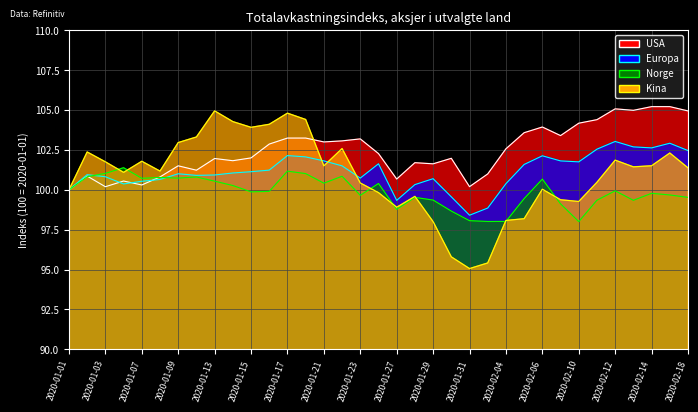

Reading left to right, transcribe all the data shown in this chart.

USA: 2020-01-01=100.0	2020-01-02=100.9	2020-01-03=100.2	2020-01-06=100.5	2020-01-07=100.3	2020-01-08=100.8	2020-01-09=101.5	2020-01-10=101.2	2020-01-13=102.0	2020-01-14=101.8	2020-01-15=102.0	2020-01-16=102.9	2020-01-17=103.2	2020-01-20=103.2	2020-01-21=103.0	2020-01-22=103.1	2020-01-23=103.2	2020-01-24=102.3	2020-01-27=100.7	2020-01-28=101.7	2020-01-29=101.6	2020-01-30=102.0	2020-01-31=100.2	2020-02-03=101.0	2020-02-04=102.6	2020-02-05=103.6	2020-02-06=103.9	2020-02-07=103.4	2020-02-10=104.2	2020-02-11=104.4	2020-02-12=105.1	2020-02-13=105.0	2020-02-14=105.2	2020-02-17=105.2	2020-02-18=104.9
Europa: 2020-01-01=100.0	2020-01-02=100.9	2020-01-03=100.8	2020-01-06=100.4	2020-01-07=100.5	2020-01-08=100.6	2020-01-09=101.0	2020-01-10=100.9	2020-01-13=100.9	2020-01-14=101.1	2020-01-15=101.1	2020-01-16=101.2	2020-01-17=102.1	2020-01-20=102.1	2020-01-21=101.8	2020-01-22=101.5	2020-01-23=100.7	2020-01-24=101.6	2020-01-27=99.3	2020-01-28=100.3	2020-01-29=100.7	2020-01-30=99.6	2020-01-31=98.4	2020-02-03=98.9	2020-02-04=100.4	2020-02-05=101.6	2020-02-06=102.1	2020-02-07=101.8	2020-02-10=101.8	2020-02-11=102.5	2020-02-12=103.0	2020-02-13=102.7	2020-02-14=102.6	2020-02-17=102.9	2020-02-18=102.5
Norge: 2020-01-01=100.0	2020-01-02=100.8	2020-01-03=101.0	2020-01-06=101.4	2020-01-07=100.7	2020-01-08=100.8	2020-01-09=100.7	2020-01-10=100.8	2020-01-13=100.5	2020-01-14=100.3	2020-01-15=99.9	2020-01-16=99.9	2020-01-17=101.2	2020-01-20=101.0	2020-01-21=100.4	2020-01-22=100.8	2020-01-23=99.7	2020-01-24=100.4	2020-01-27=98.8	2020-01-28=99.5	2020-01-29=99.4	2020-01-30=98.7	2020-01-31=98.1	2020-02-03=98.0	2020-02-04=98.0	2020-02-05=99.4	2020-02-06=100.7	2020-02-07=99.1	2020-02-10=98.0	2020-02-11=99.3	2020-02-12=99.9	2020-02-13=99.3	2020-02-14=99.8	2020-02-17=99.7	2020-02-18=99.5
Kina: 2020-01-01=100.0	2020-01-02=102.4	2020-01-03=101.8	2020-01-06=101.1	2020-01-07=101.8	2020-01-08=101.2	2020-01-09=103.0	2020-01-10=103.3	2020-01-13=104.9	2020-01-14=104.3	2020-01-15=103.9	2020-01-16=104.1	2020-01-17=104.8	2020-01-20=104.4	2020-01-21=101.5	2020-01-22=102.6	2020-01-23=100.4	2020-01-24=99.8	2020-01-27=98.9	2020-01-28=99.6	2020-01-29=98.0	2020-01-30=95.8	2020-01-31=95.1	2020-02-03=95.4	2020-02-04=98.1	2020-02-05=98.2	2020-02-06=100.0	2020-02-07=99.4	2020-02-10=99.3	2020-02-11=100.5	2020-02-12=101.9	2020-02-13=101.4	2020-02-14=101.5	2020-02-17=102.3	2020-02-18=101.4